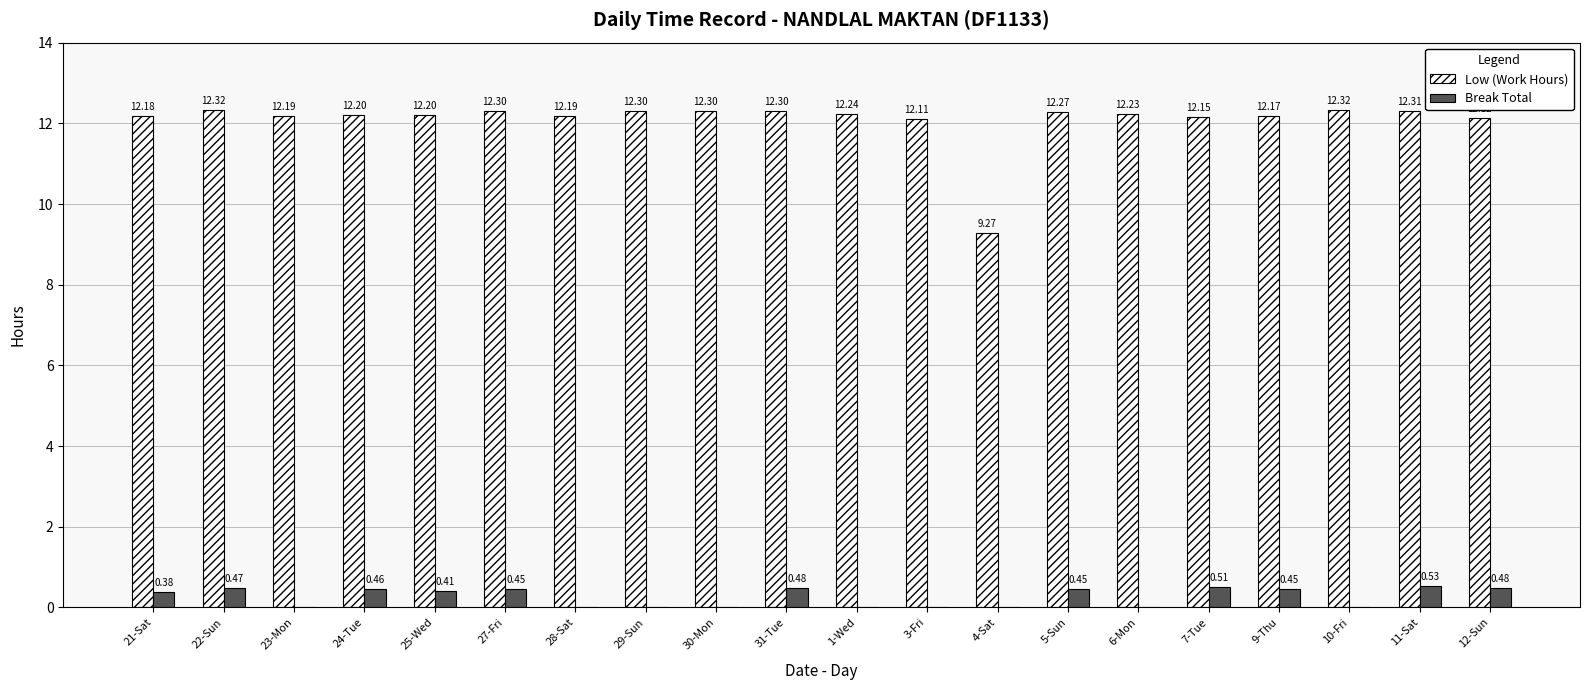

What is the sum of all Break Total values?

5.1